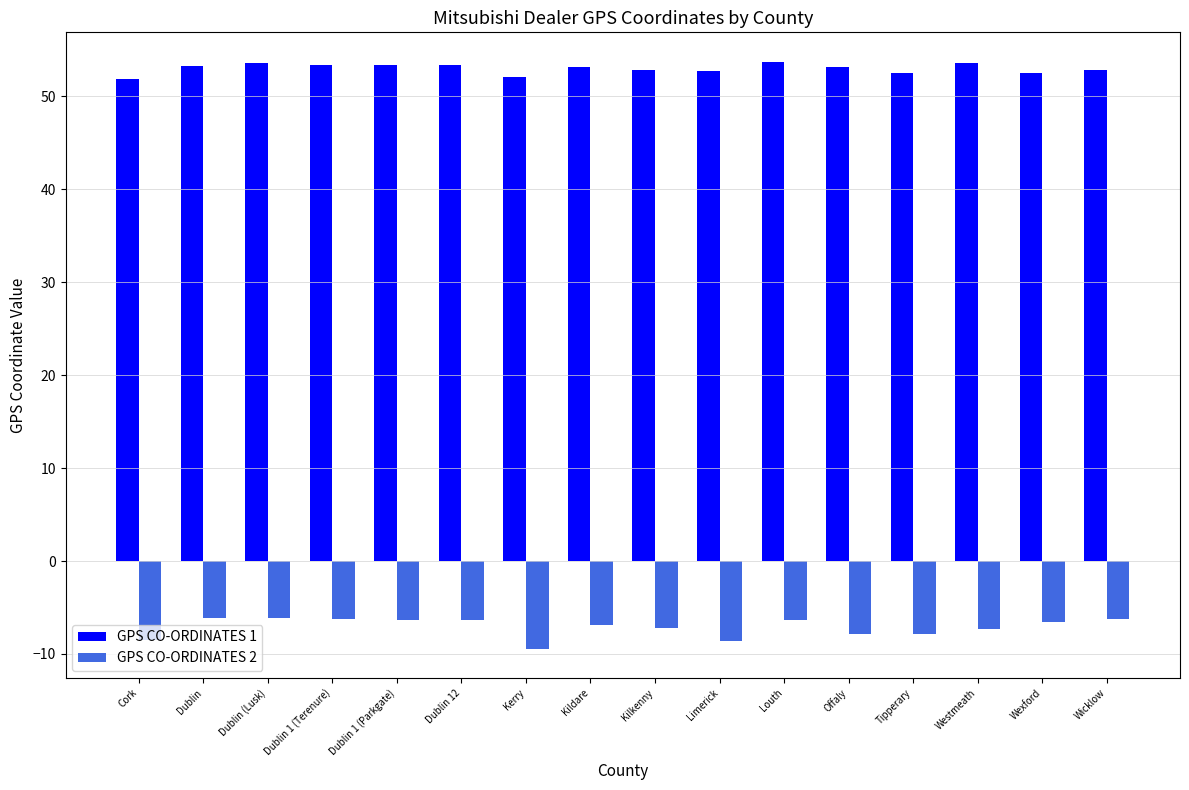

The GPS CO-ORDINATES 2 series shows -1.9 at Kilkenny. True or false?

False